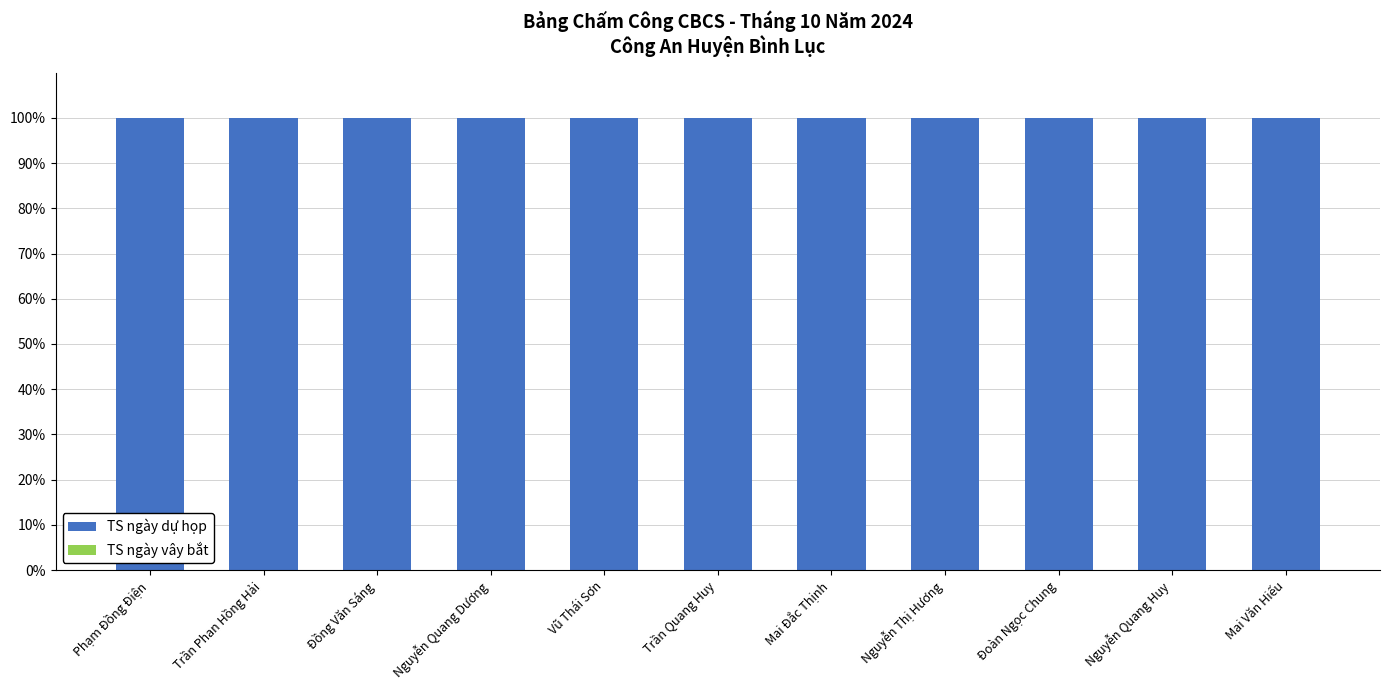

What is the label of the 3rd bar from the right?

Đoàn Ngọc Chung